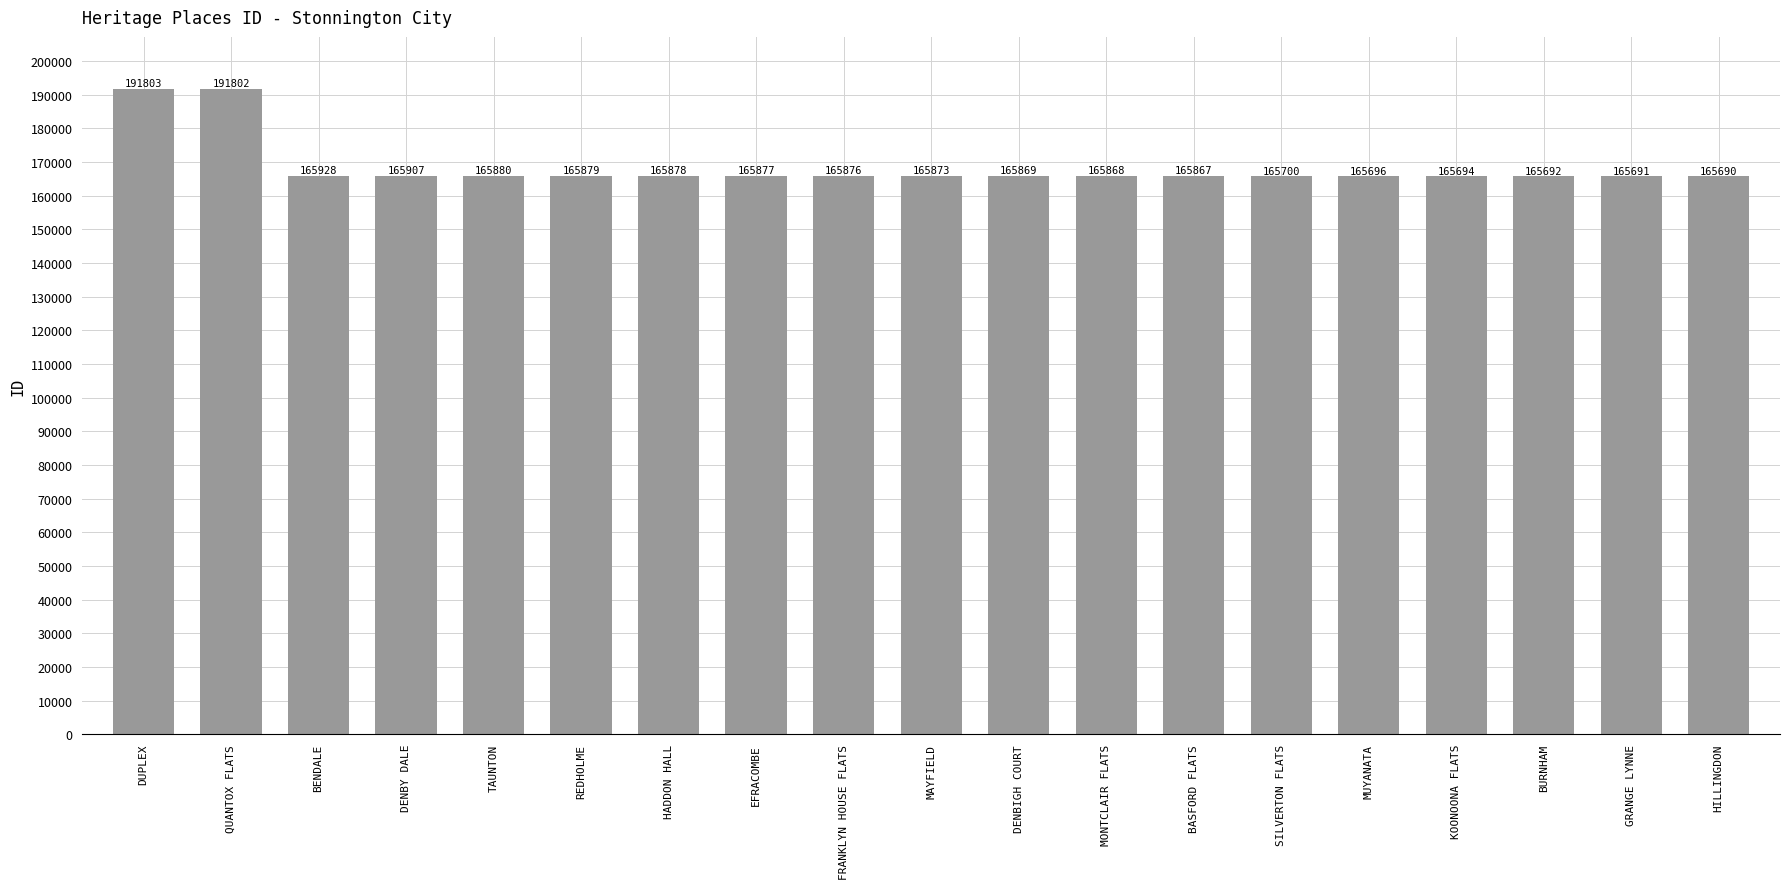

What is the label of the 15th bar from the left?

MUYANATA